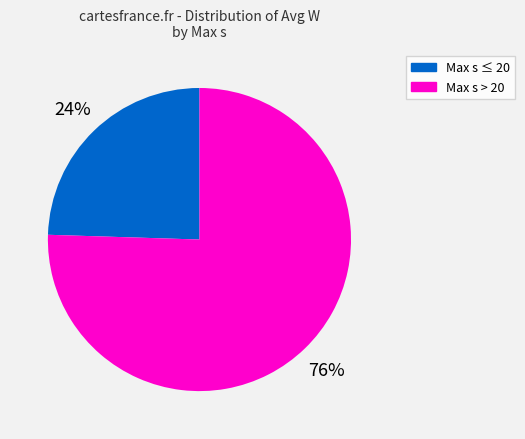

Is there any slice that represents more than half of the pie?

Yes